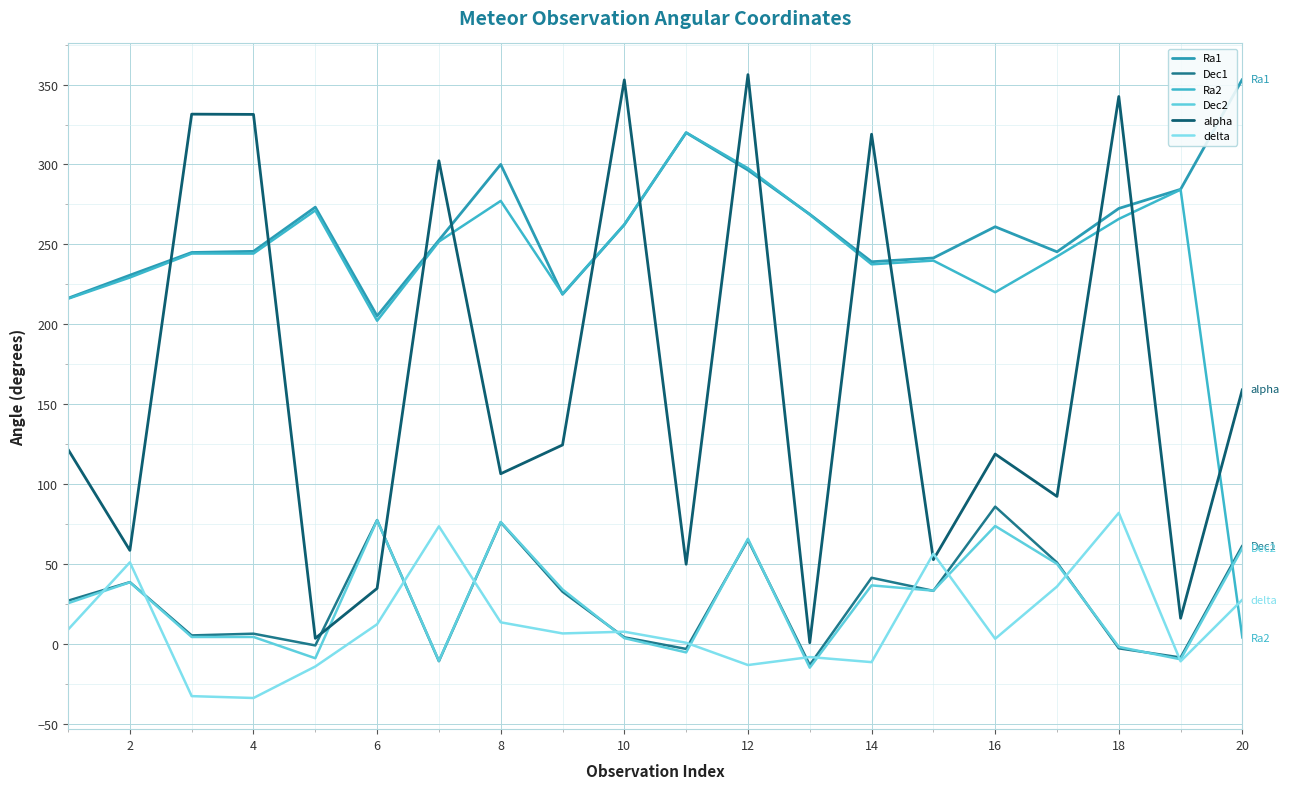

At how many categories does at least one series exceed 264?

13